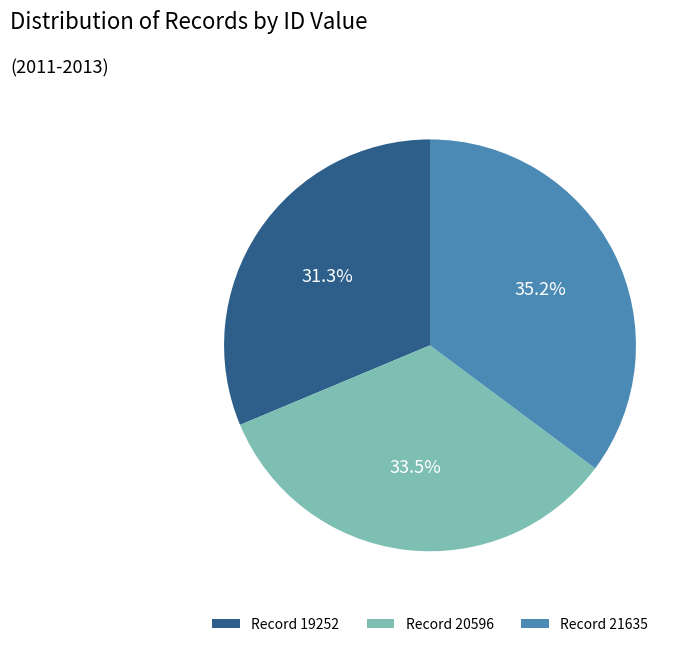

Combined, do Record 21635 and Record 19252 account for over 50%?

Yes